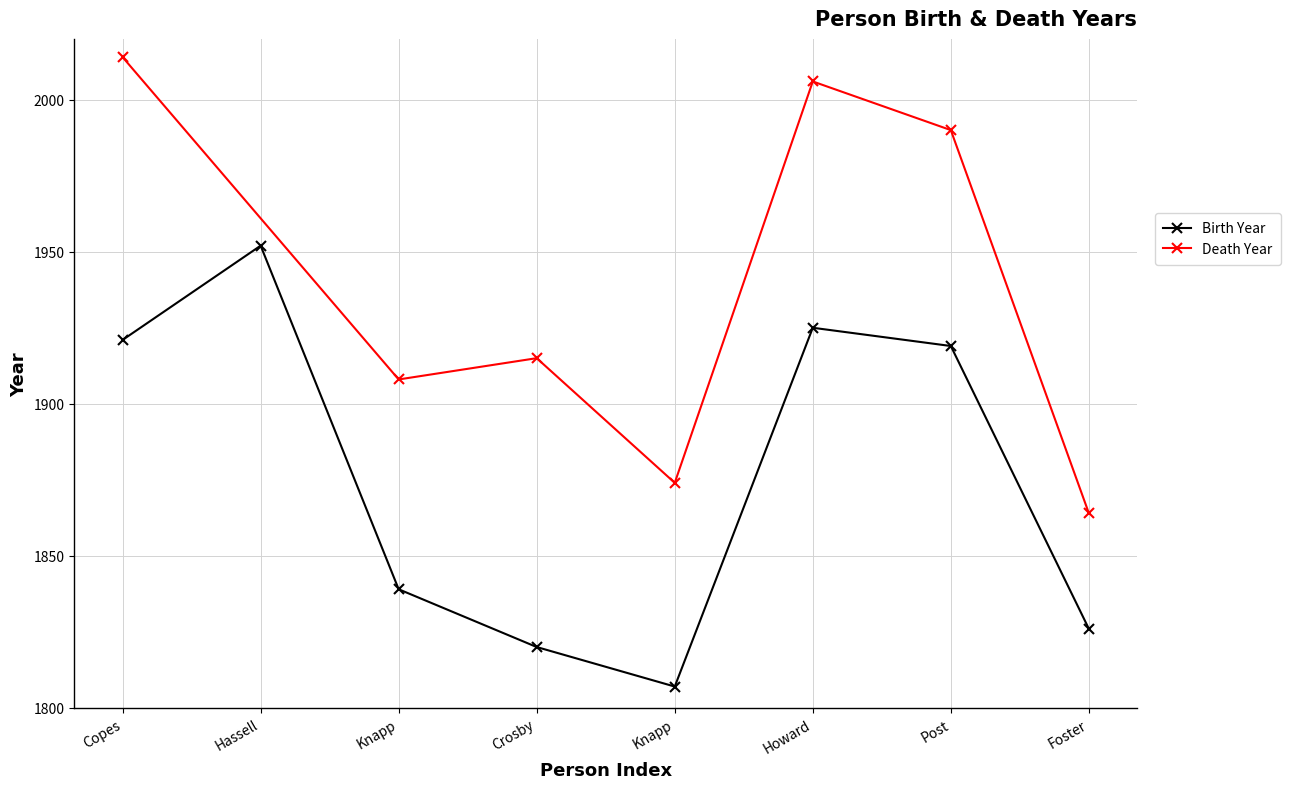

Where is the data nearest to the value 1879?

Knapp